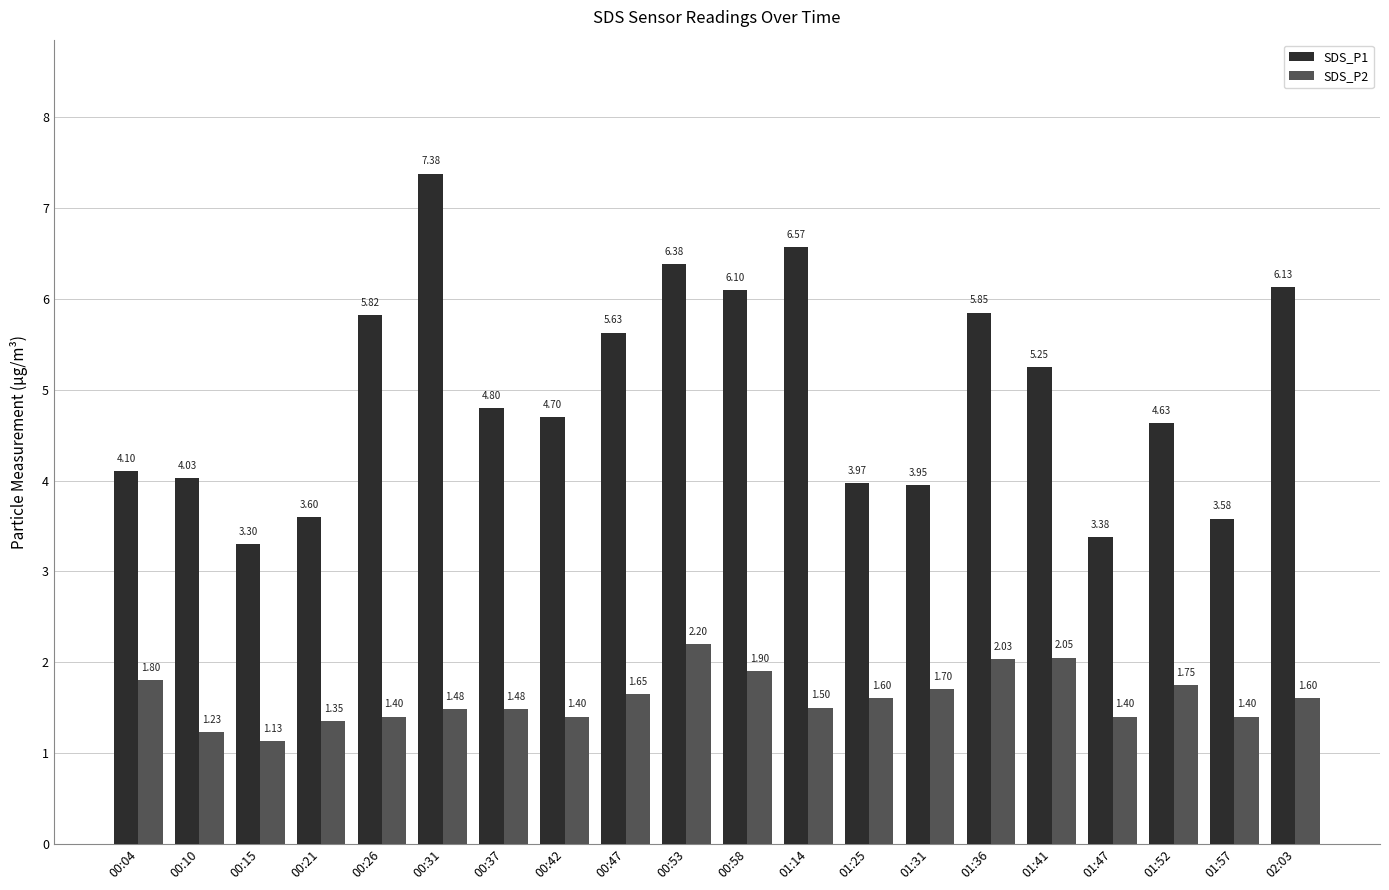

What is the maximum value shown in the chart?

7.4